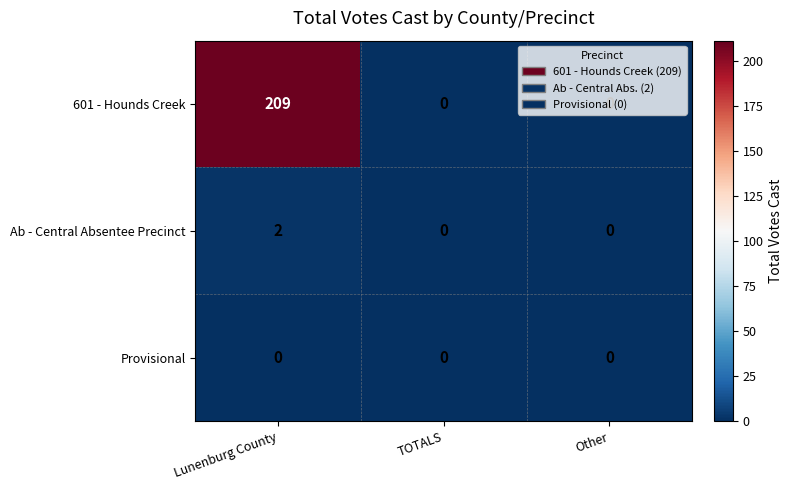

At how many categories does at least one series exceed 158?

1